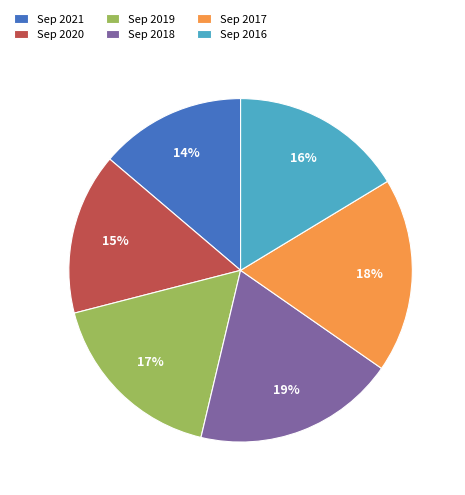

Rank the categories by value from highest to lowest.

Sep 2018, Sep 2017, Sep 2019, Sep 2016, Sep 2020, Sep 2021